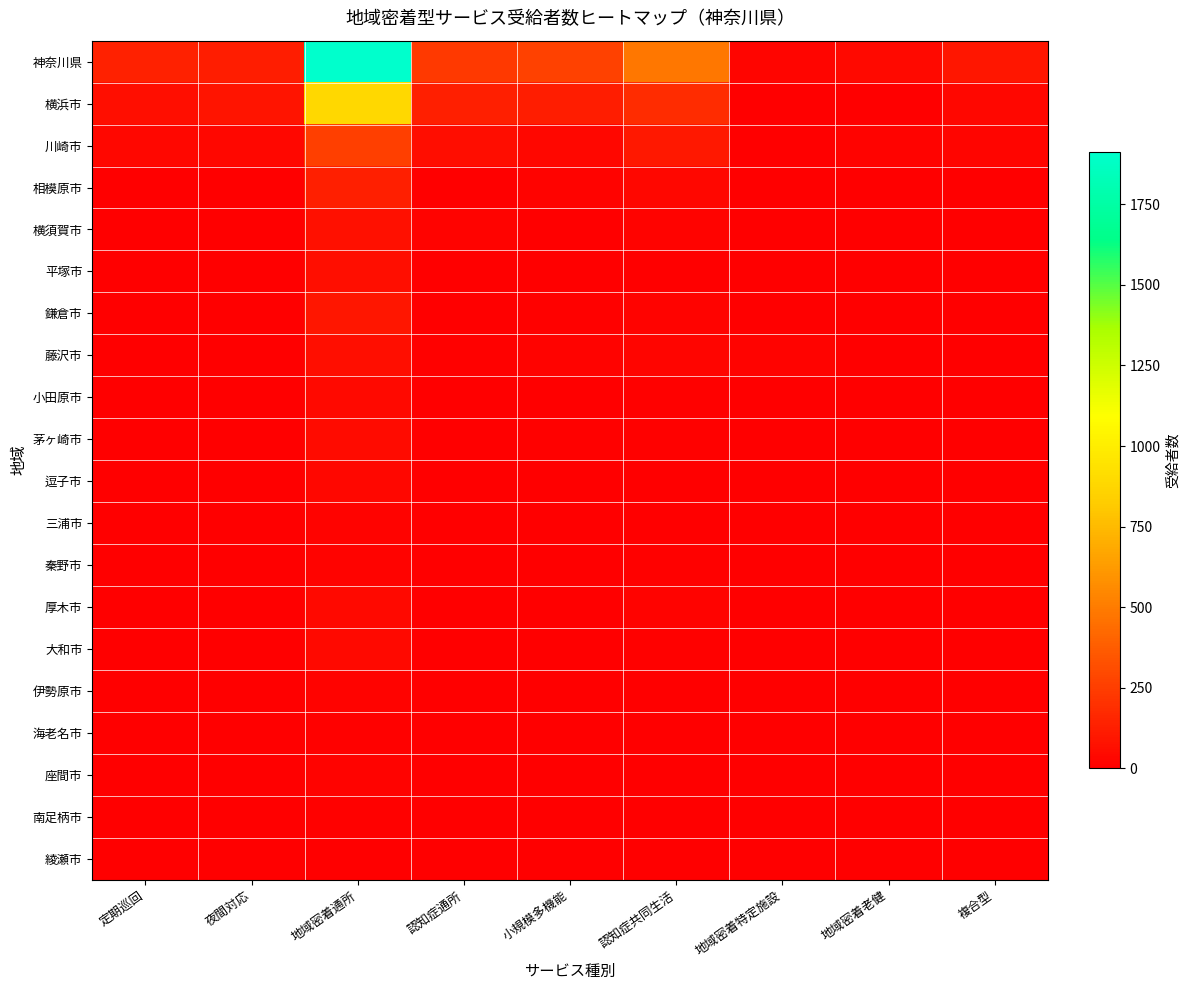

What is the total value across all series at 複合型?

185